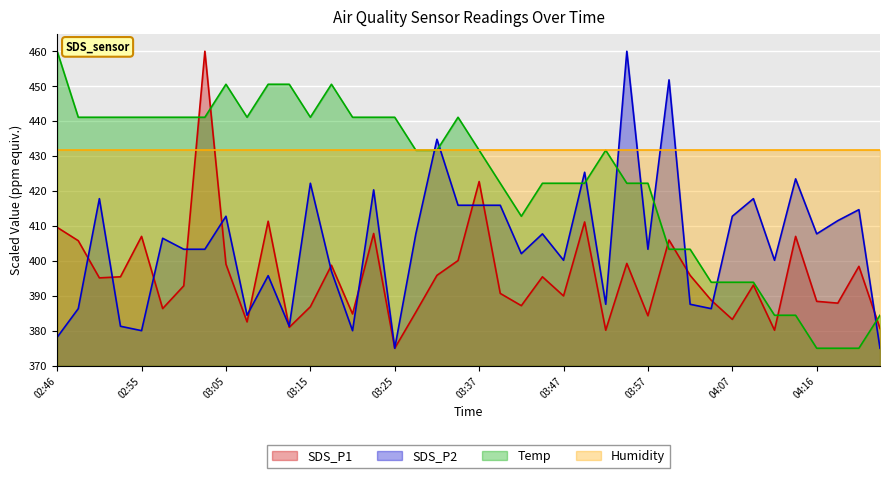

Which series has the largest total across all categories?

Humidity